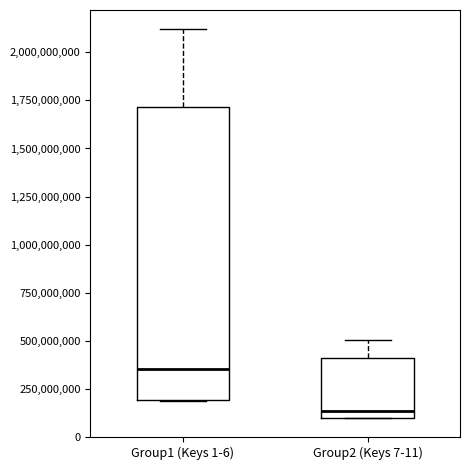

Which box has the lowest median line?

Group2 (Keys 7-11)